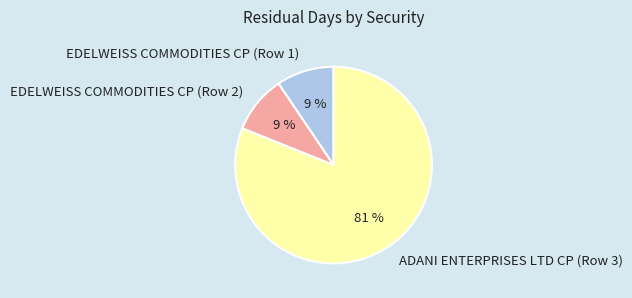

To the nearest percent, what is the average slice percentage?

33%